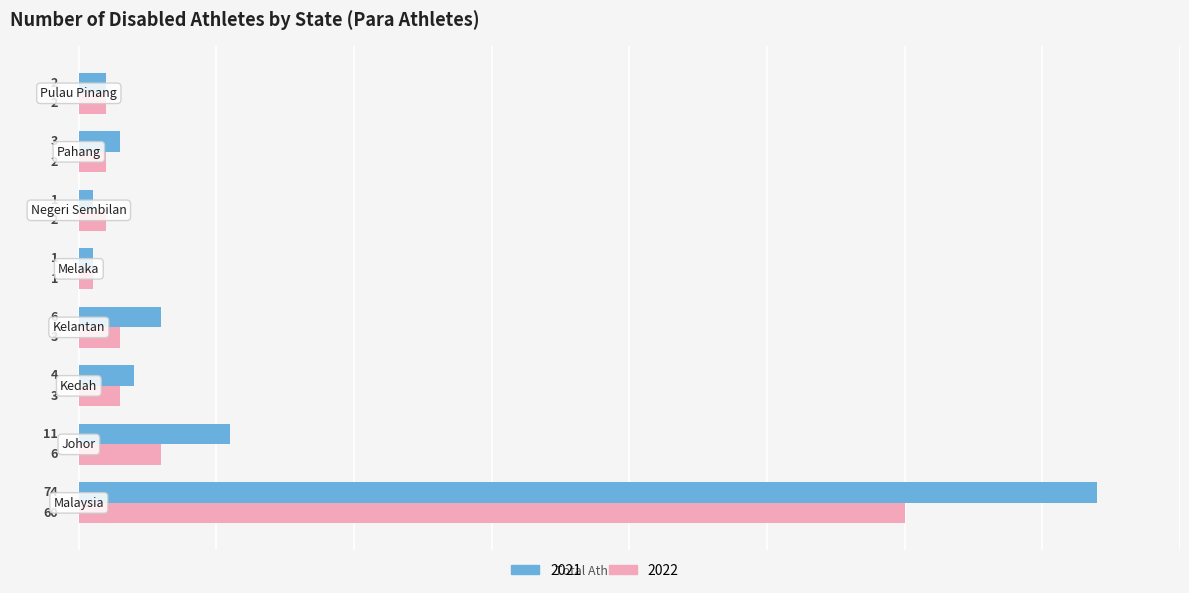

Rank the series by their maximum value, from lowest to highest.

2022, 2021